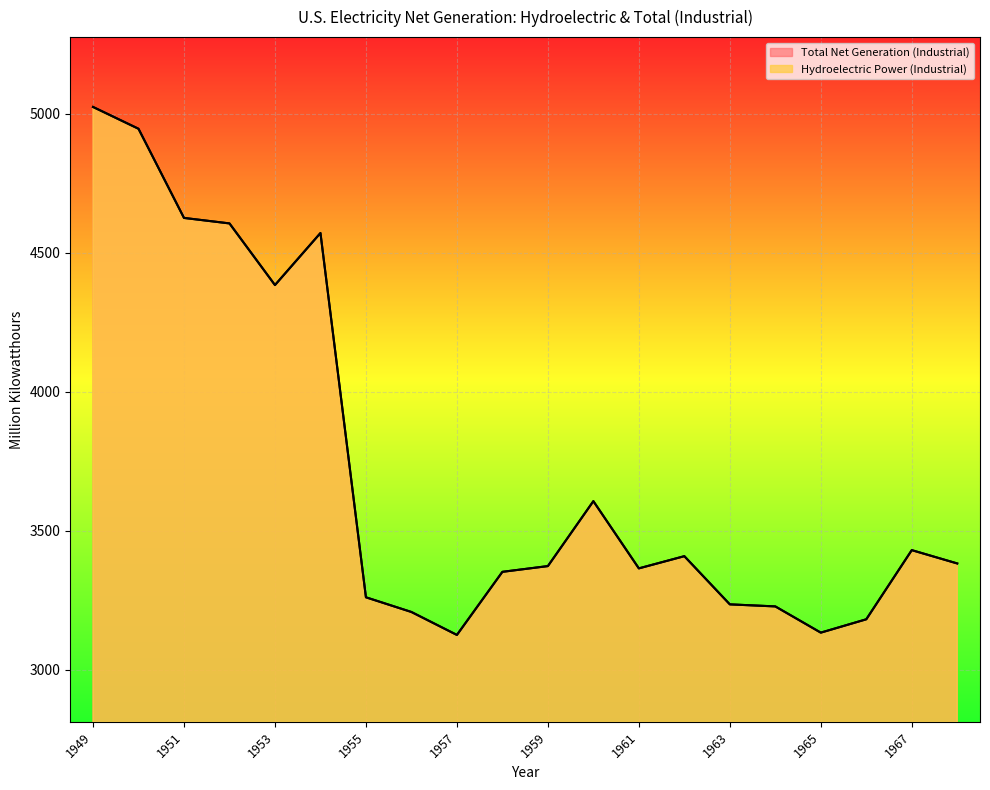

List the series in order of their peak value, lowest first.

Hydroelectric Power (Industrial), Total Net Generation (Industrial)